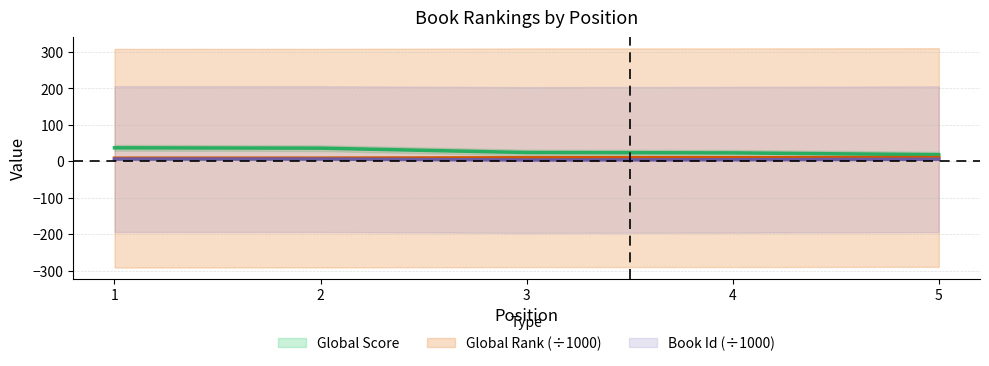

Does the chart have visible grid lines?

Yes